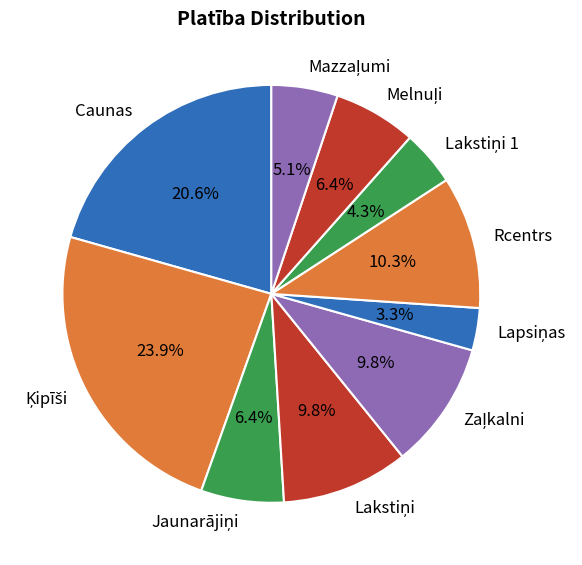

Is there a majority slice in this chart?

No